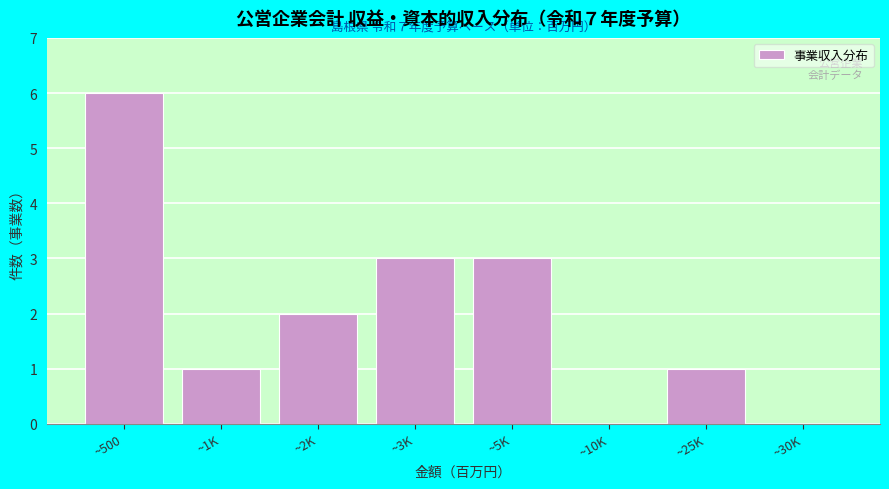

Reading right to left, list all the values displayed in this chart.

~30K=0	~25K=1	~10K=0	~5K=3	~3K=3	~2K=2	~1K=1	~500=6